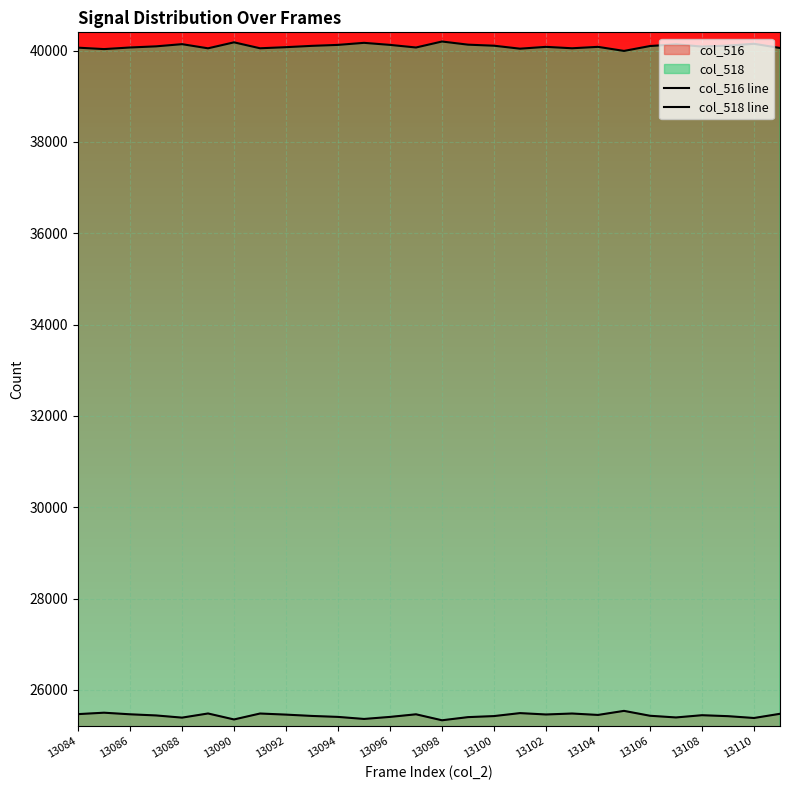

What is the average value of the col_516 line series?

25438